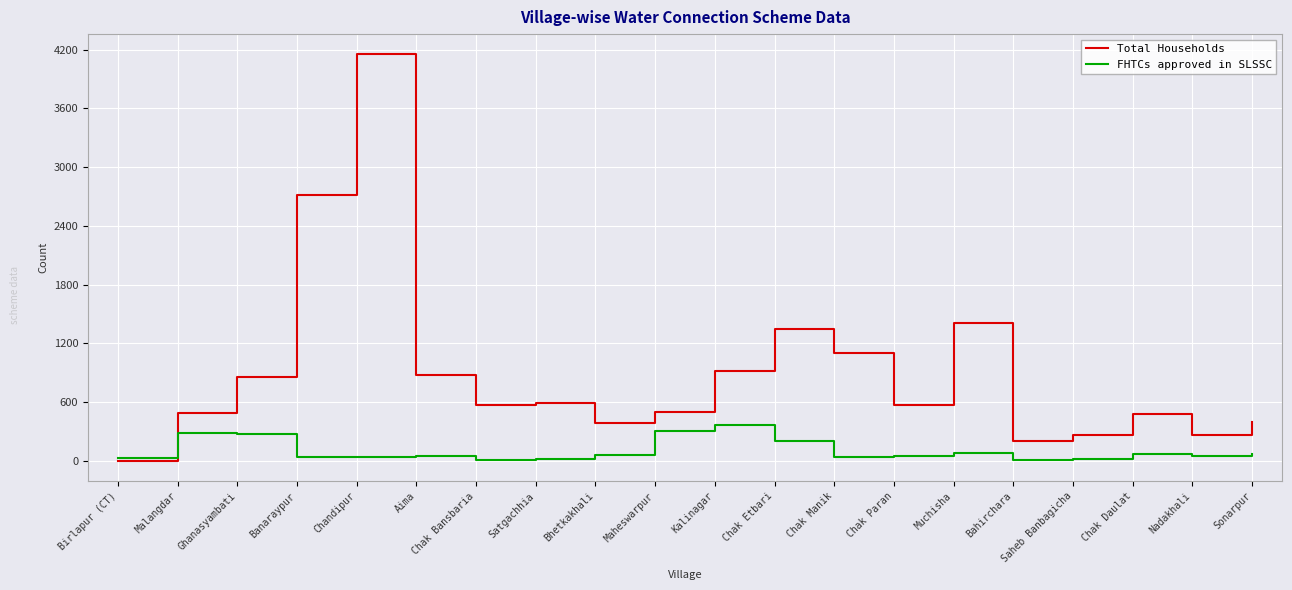

At Satgachhia, list the series in order from smallest to largest.

FHTCs approved in SLSSC, Total Households